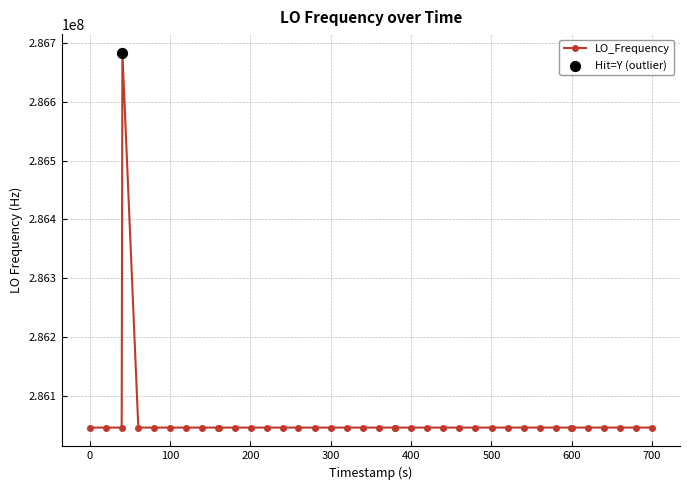

True or false: there are more than 0 points higher than both neighbors.

True